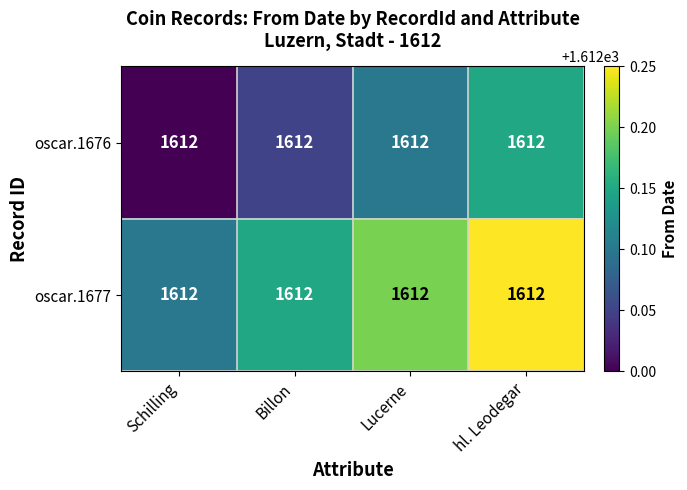

What value does the oscar.1676 series have at Schilling?

1612.0